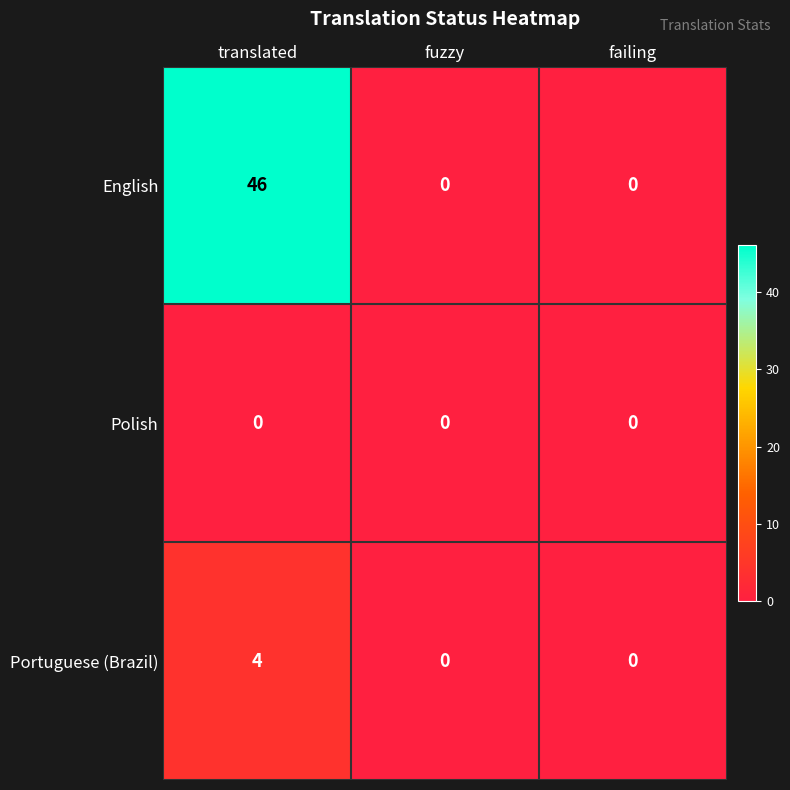

Rank the series by their maximum value, from highest to lowest.

English, Portuguese (Brazil), Polish